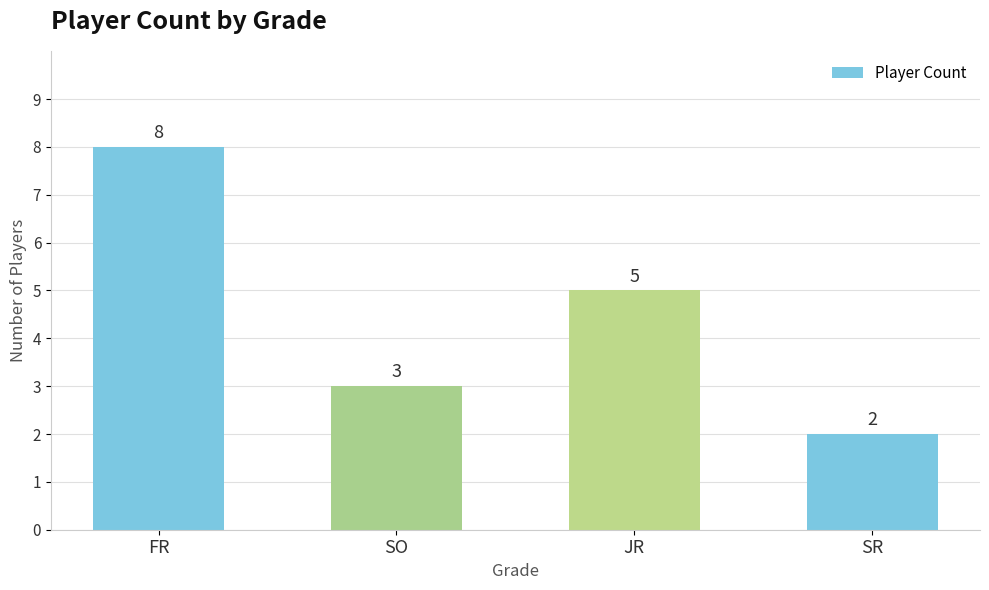

How many series are shown in this chart?

1